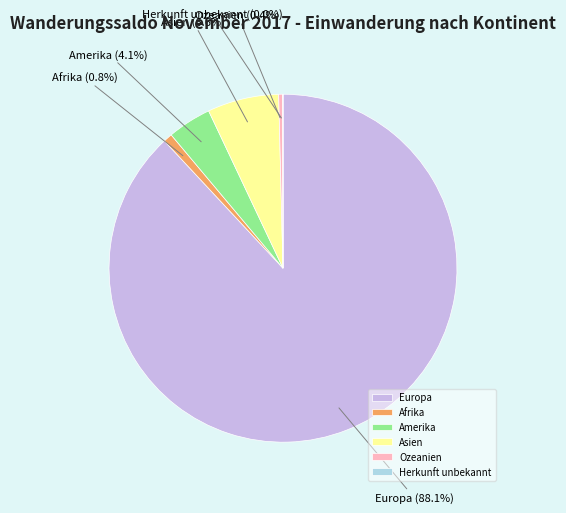

To the nearest percent, what is the average slice percentage?

17%